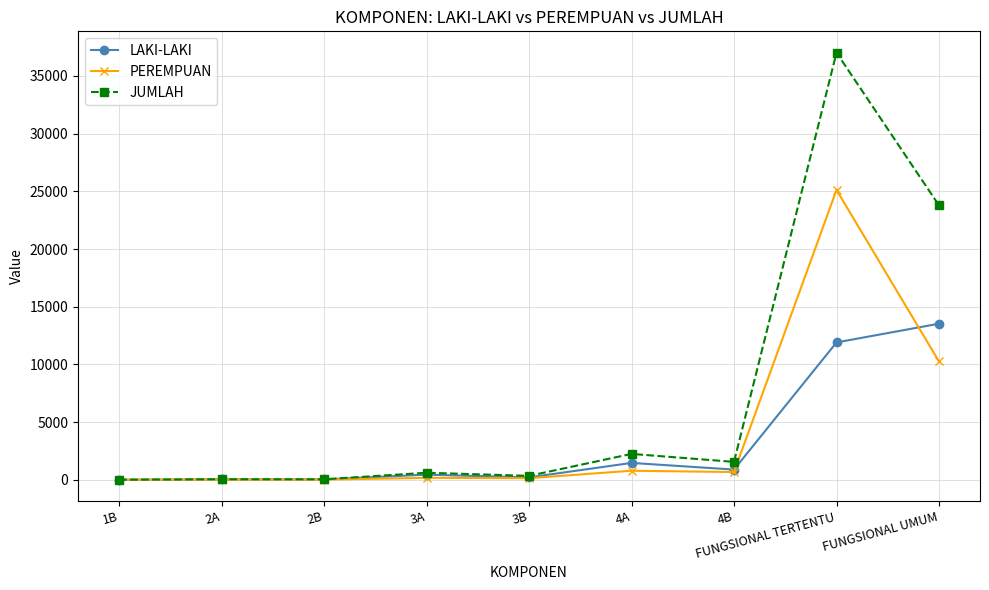

List the series in order of their peak value, lowest first.

LAKI-LAKI, PEREMPUAN, JUMLAH